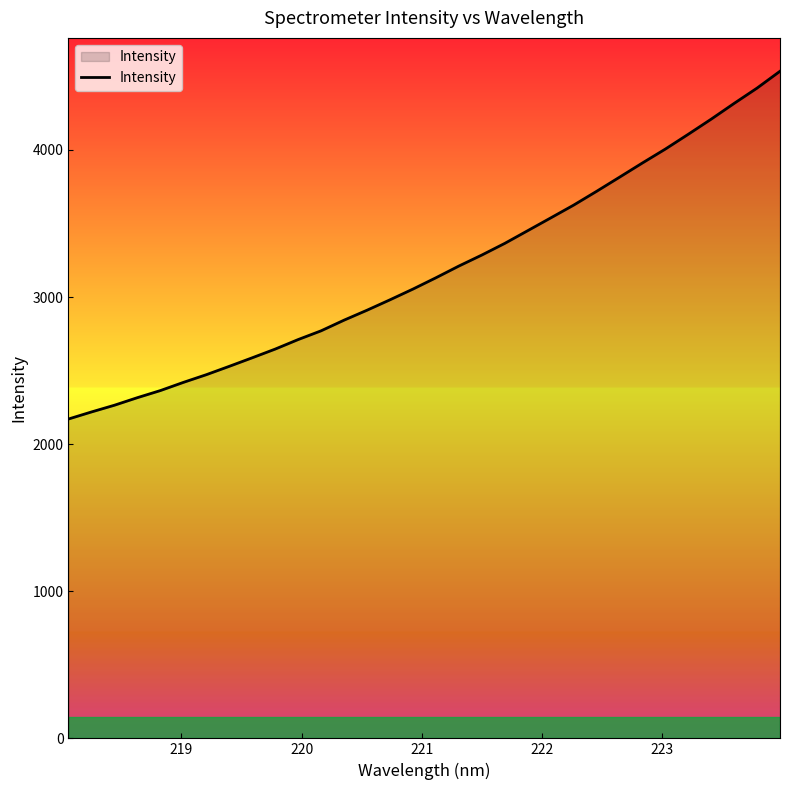

What is the smallest value displayed?

2170.8